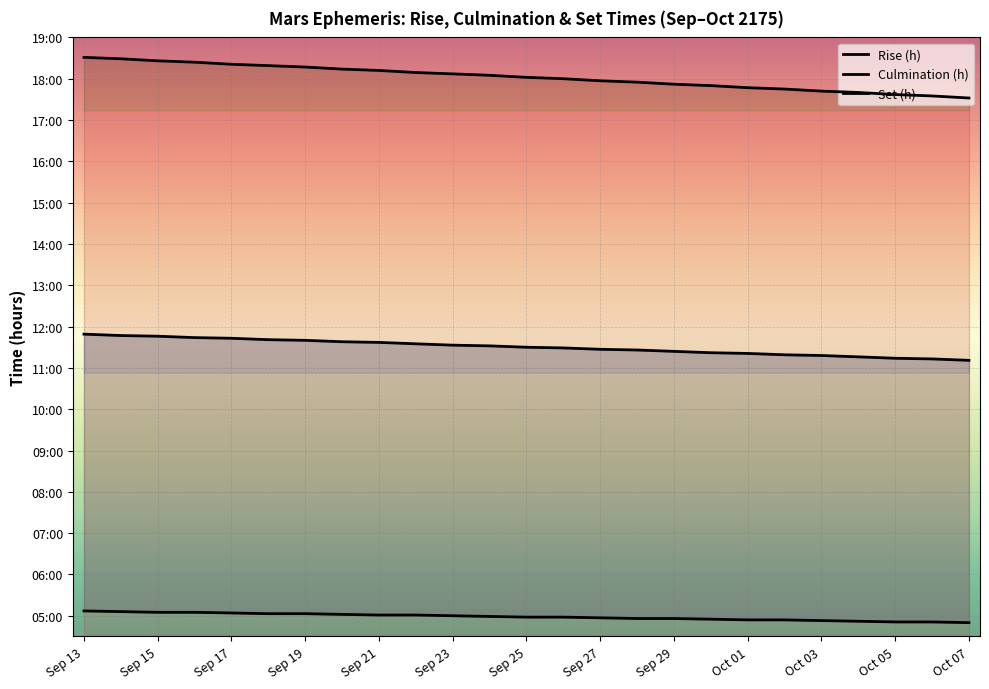

True or false: Rise (h) and Set (h) intersect in this chart.

False